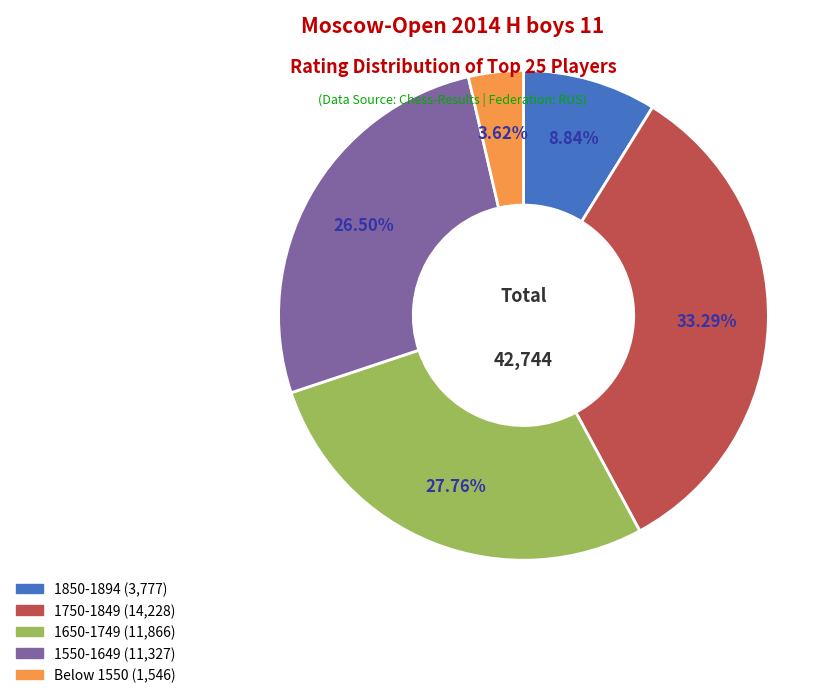

Is there any slice that represents more than half of the pie?

No